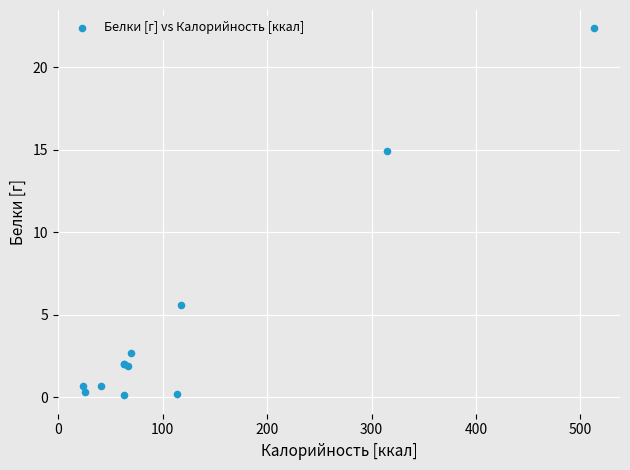

What Y value in the scatter plot is closest to 11?

14.9